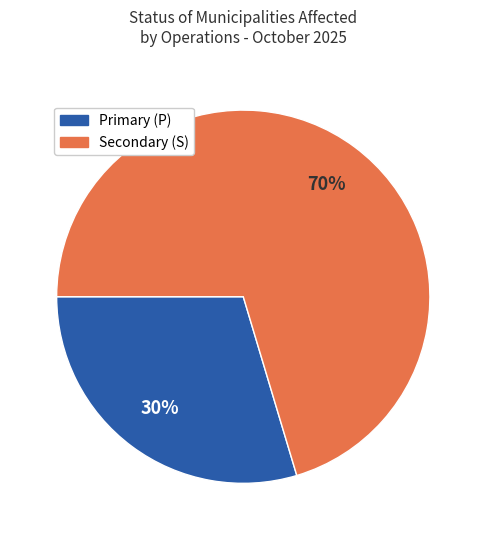

Is there any slice that represents more than half of the pie?

Yes